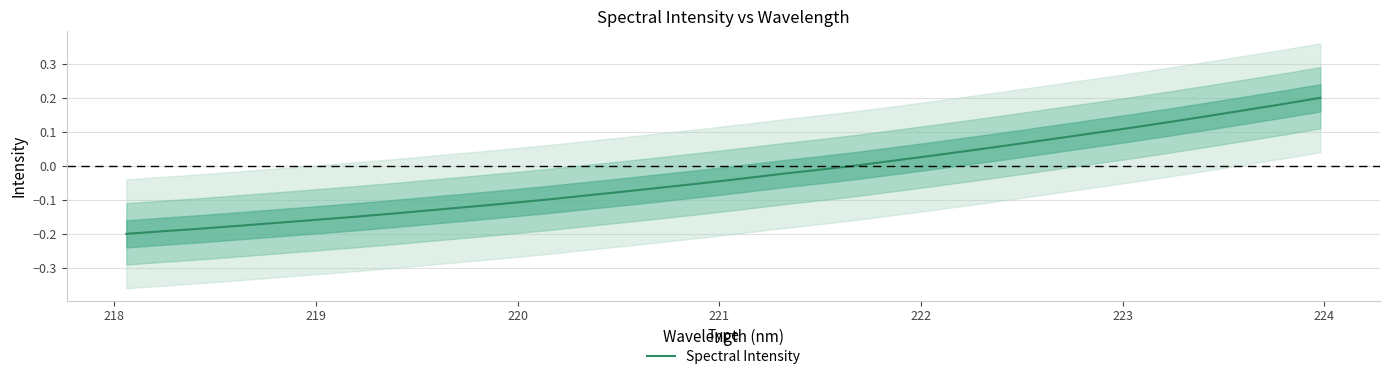

How many data points does each series have?

32